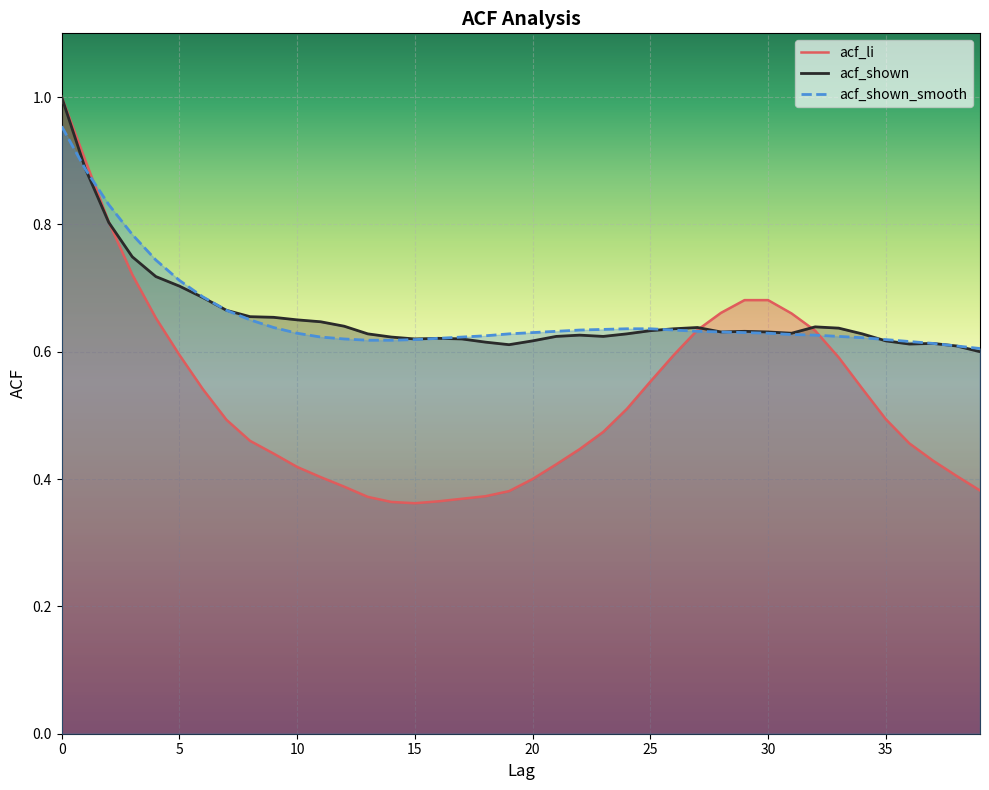

How many intersections are there between acf_shown_smooth and acf_li?

3